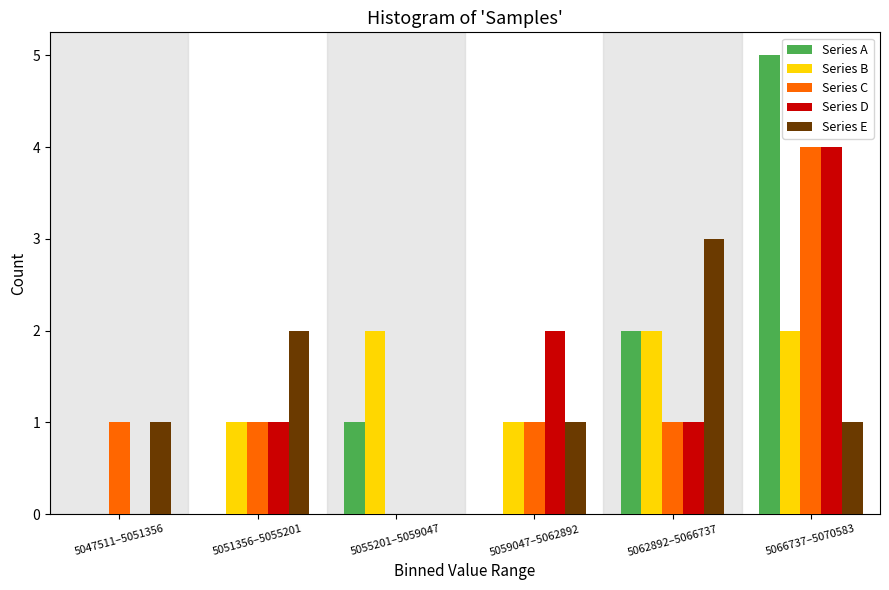

Between 5055201–5059047 and 5059047–5062892, which series saw the biggest shift?

Series D